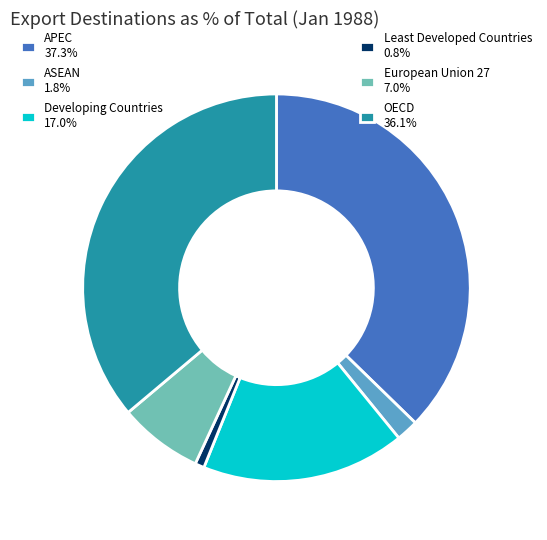

Is there a majority slice in this chart?

No